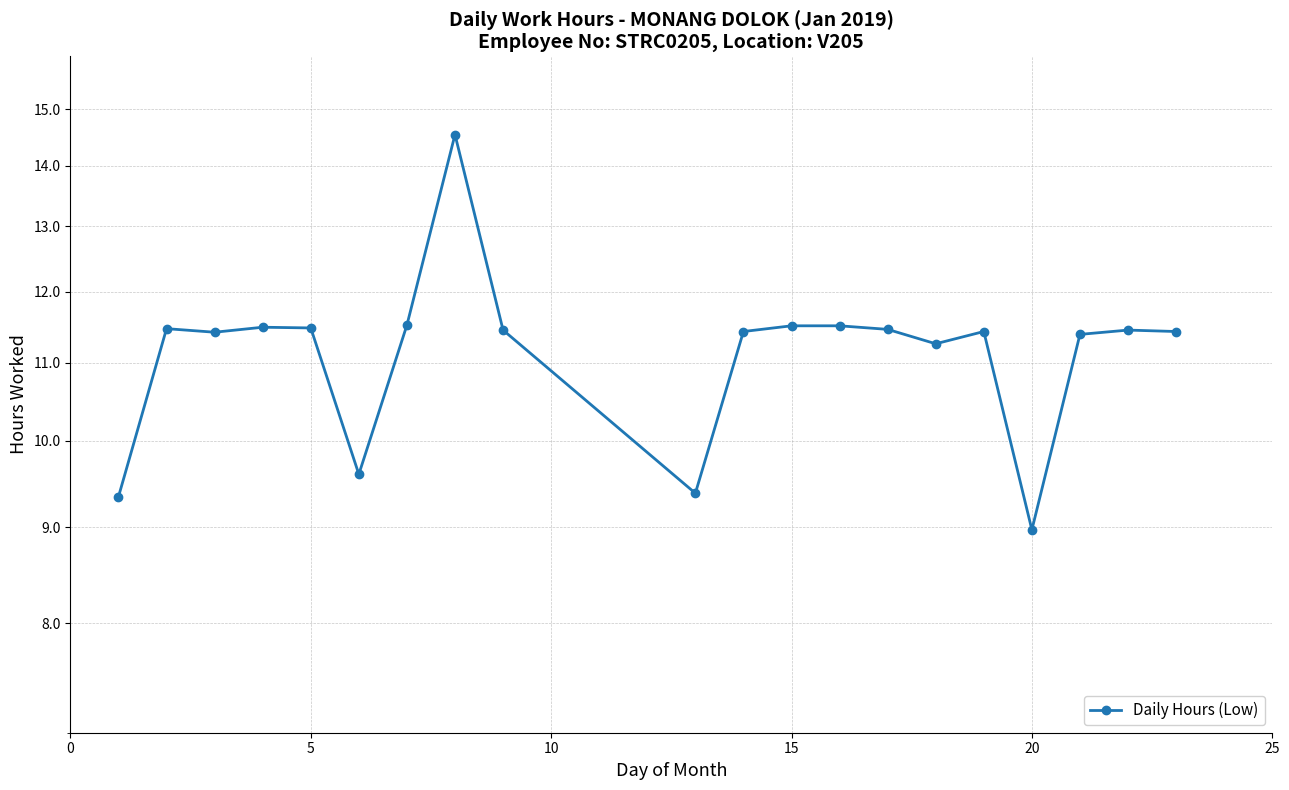

What is the difference between the maximum and minimum values?

5.6